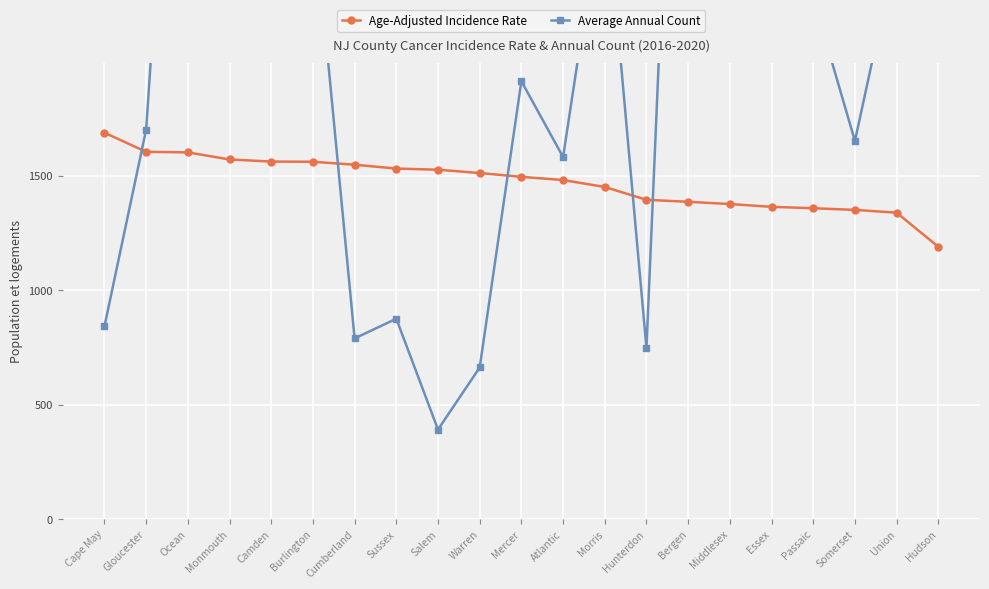

At which label does Age-Adjusted Incidence Rate reach its minimum?

Hudson